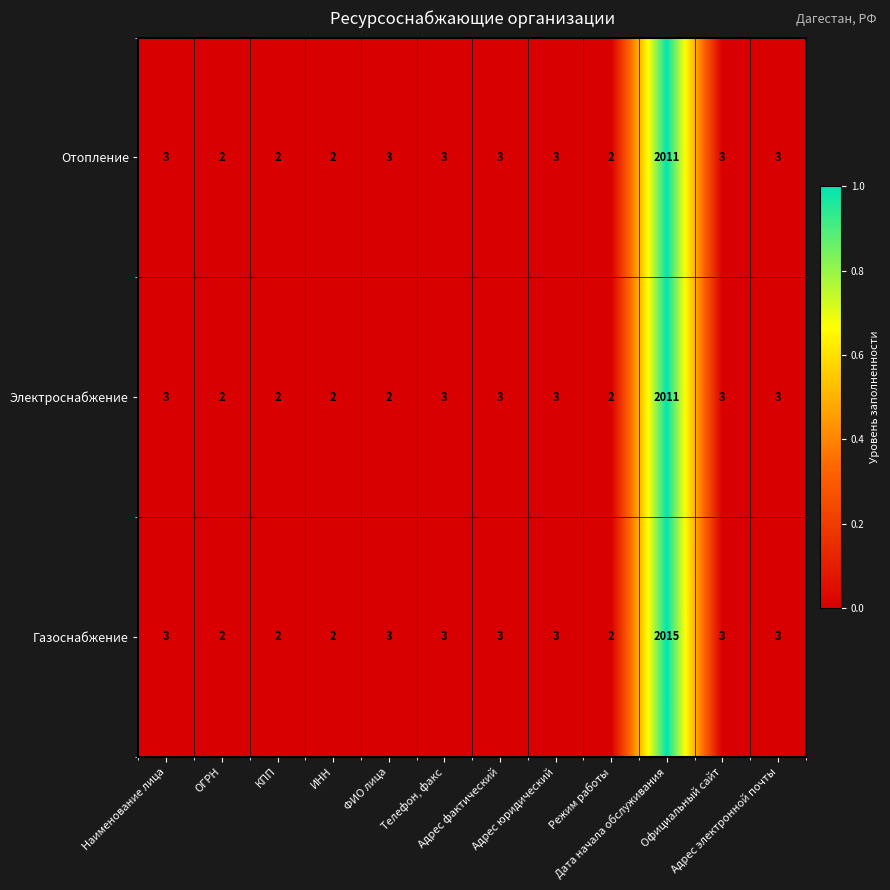

Which series has the widest spread of values?

Газоснабжение